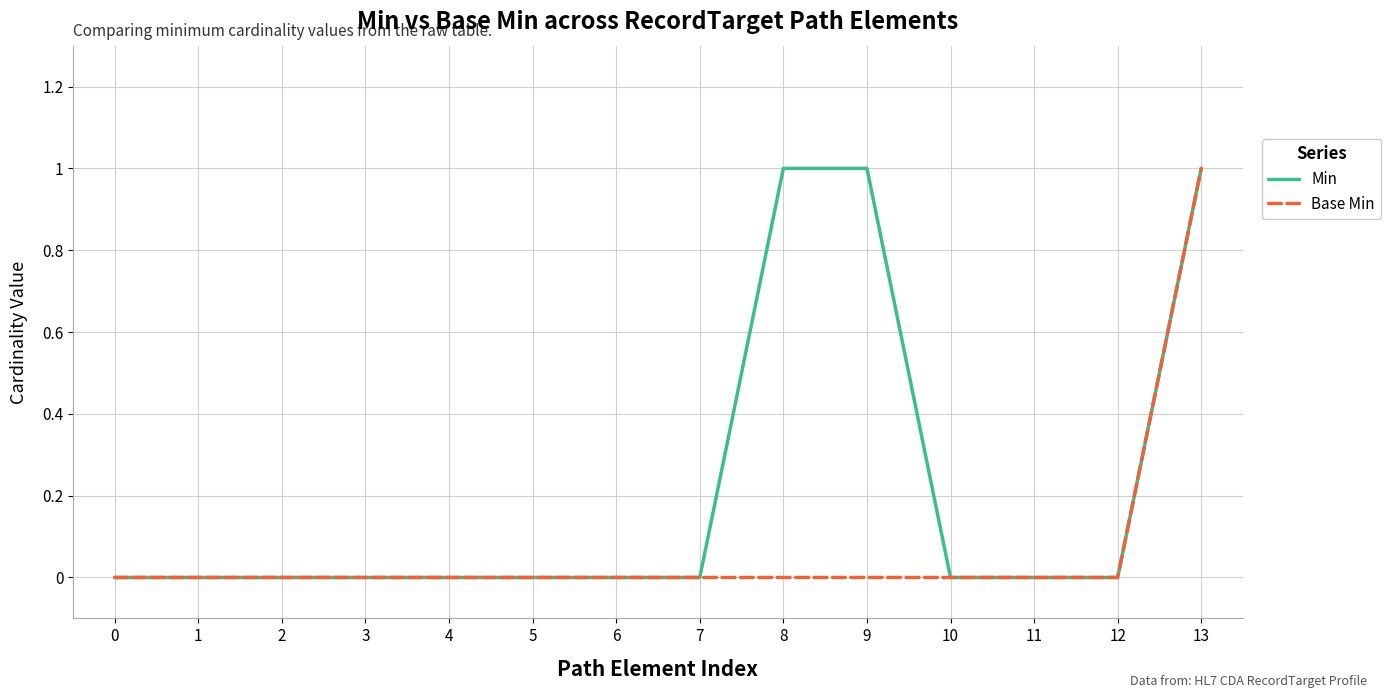

What is the difference between the second highest and minimum values in the Min series?

1